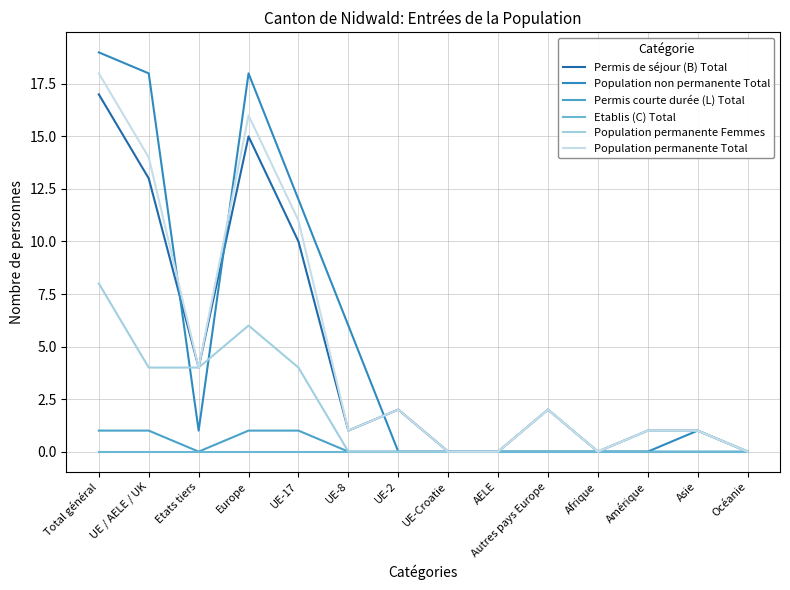

Does the chart display data point markers on the line(s)?

No